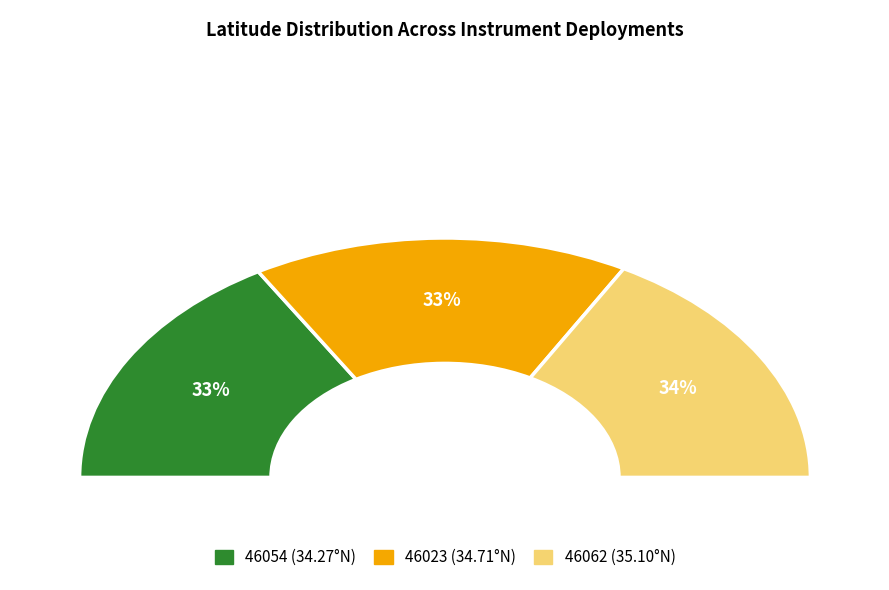

Does any single category account for the majority?

No